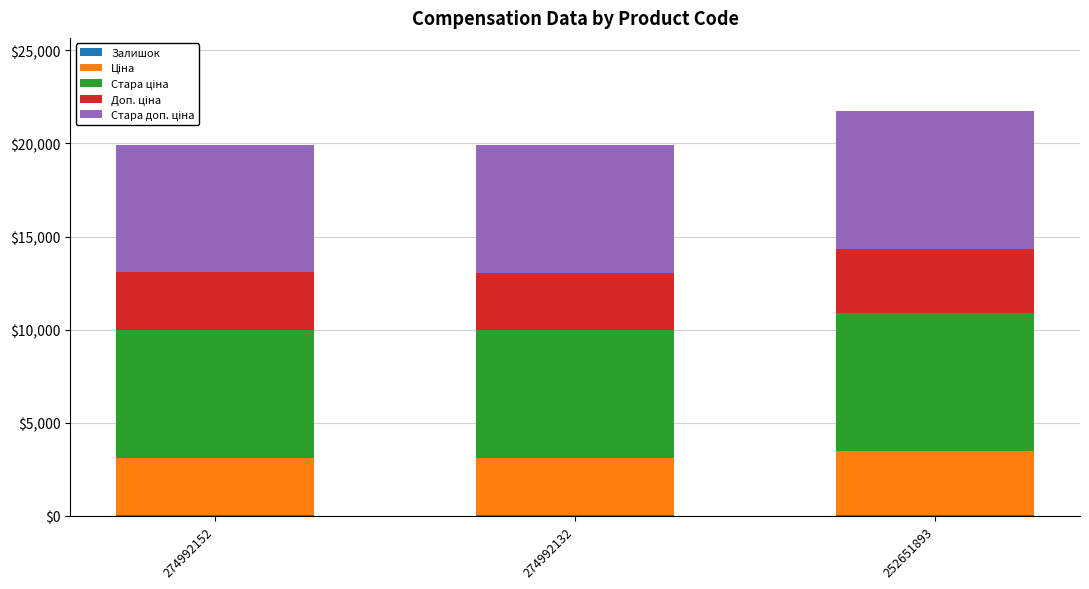

List the series in order of their peak value, highest first.

Стара ціна, Стара доп. ціна, Доп. ціна, Ціна, Залишок